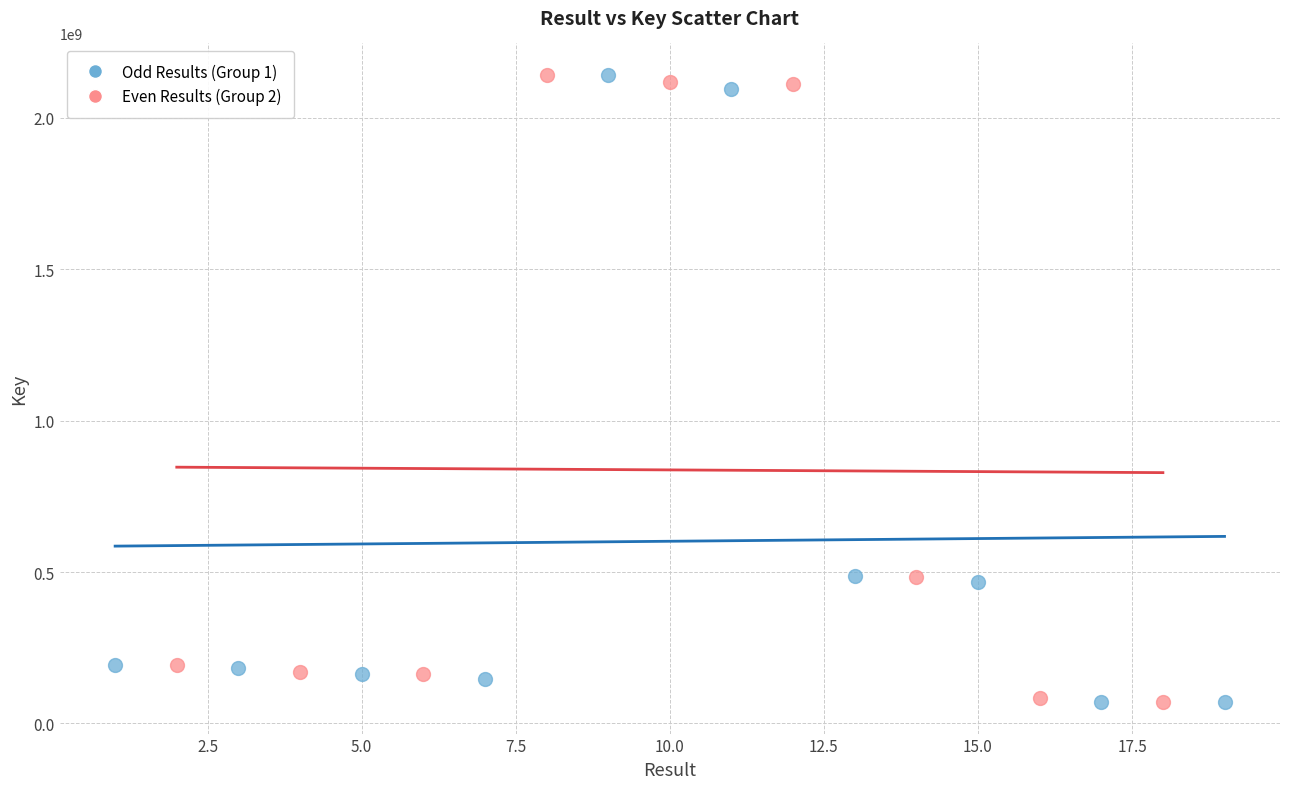

What are all the series names shown in the legend?

Odd Results (Group 1), Even Results (Group 2)